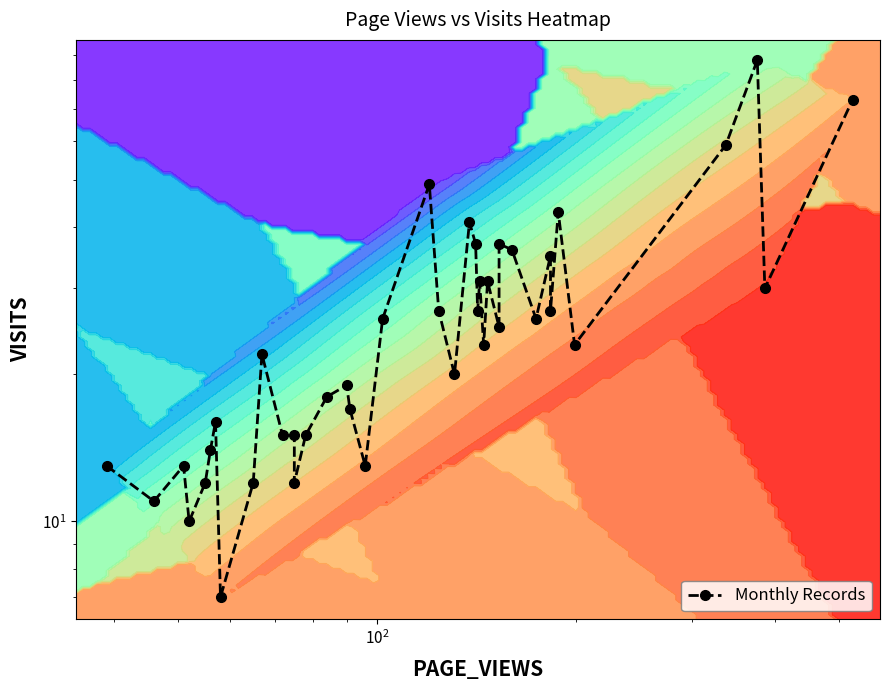

How many data points are above 23?

19